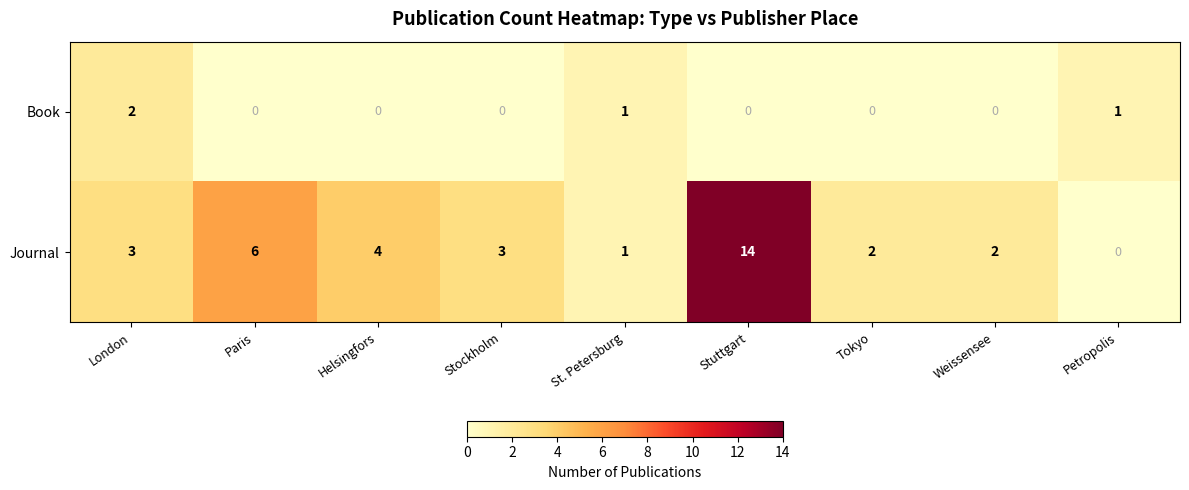

Is it true that Book equals 2 at London?

True